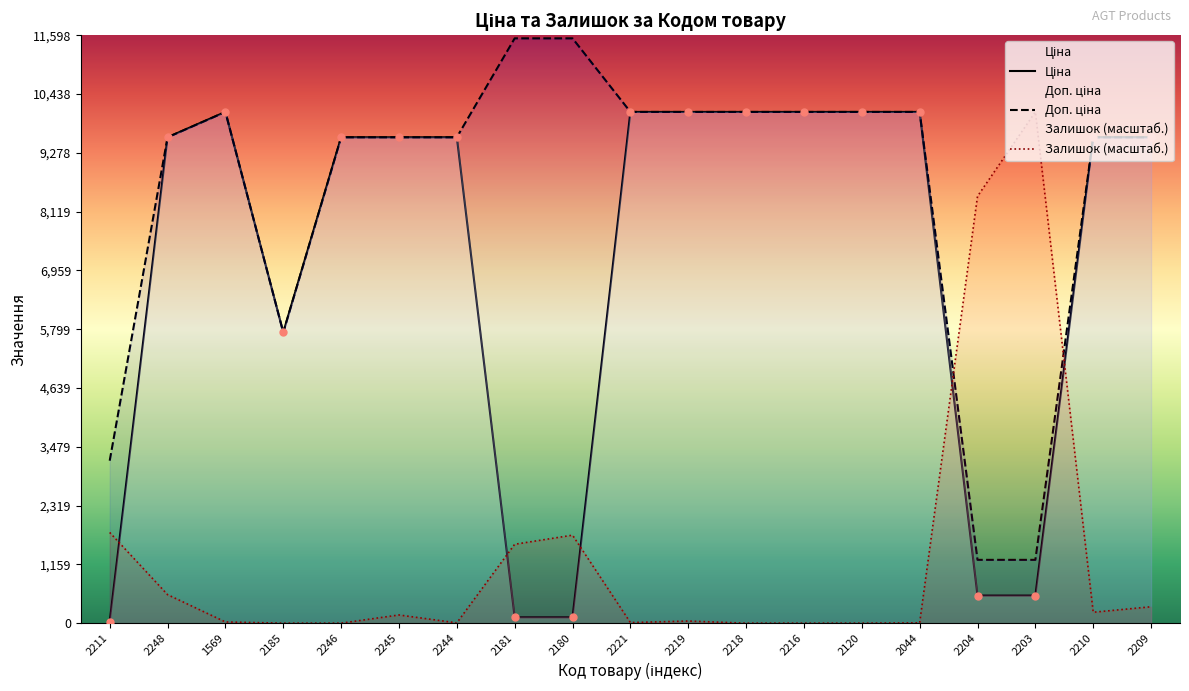

At how many categories does at least one series exceed 1671?

19